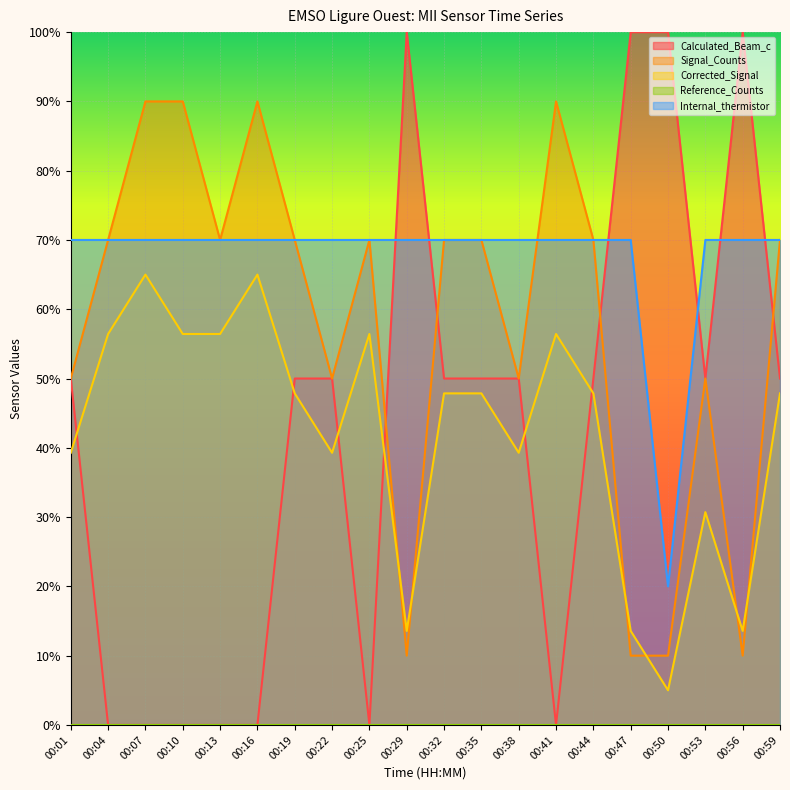

Is it true that Signal_Counts equals 129.0 at 00:41?

False